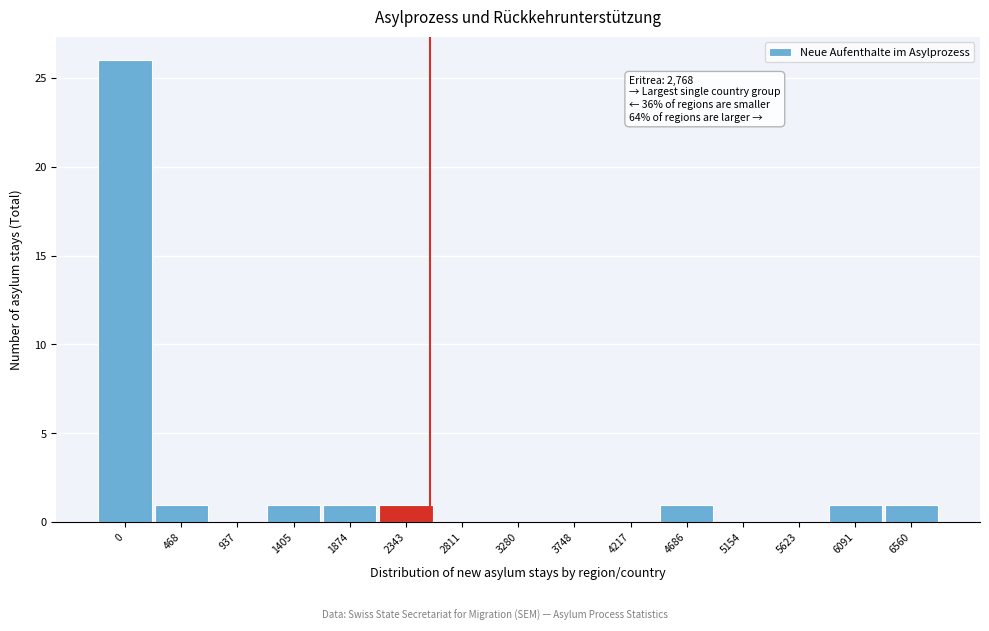

Reading left to right, transcribe all the data shown in this chart.

0=26	468=1	937=0	1405=1	1874=1	2343=1	2811=0	3280=0	3748=0	4217=0	4686=1	5154=0	5623=0	6091=1	6560=1